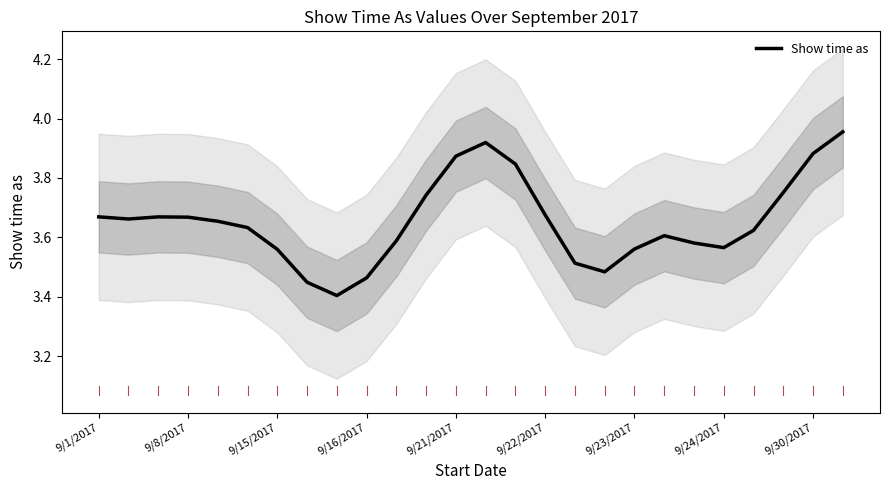

What is the ratio of the value at 24 to the value at 17?

1.1